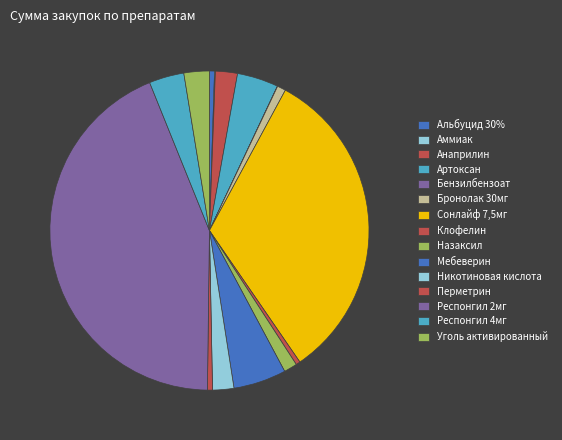

To the nearest percent, what is the combined percentage of Артоксан and Назаксил?

6%